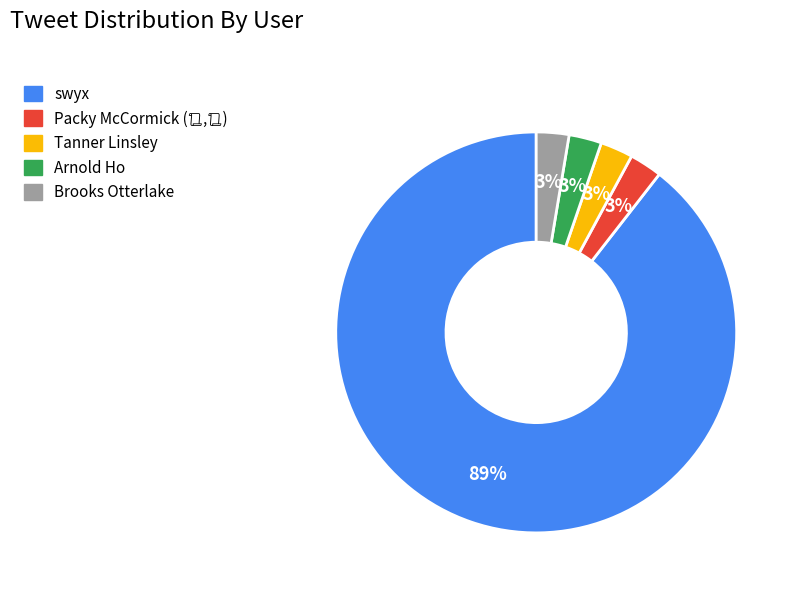

Which category has the biggest portion of the pie?

swyx